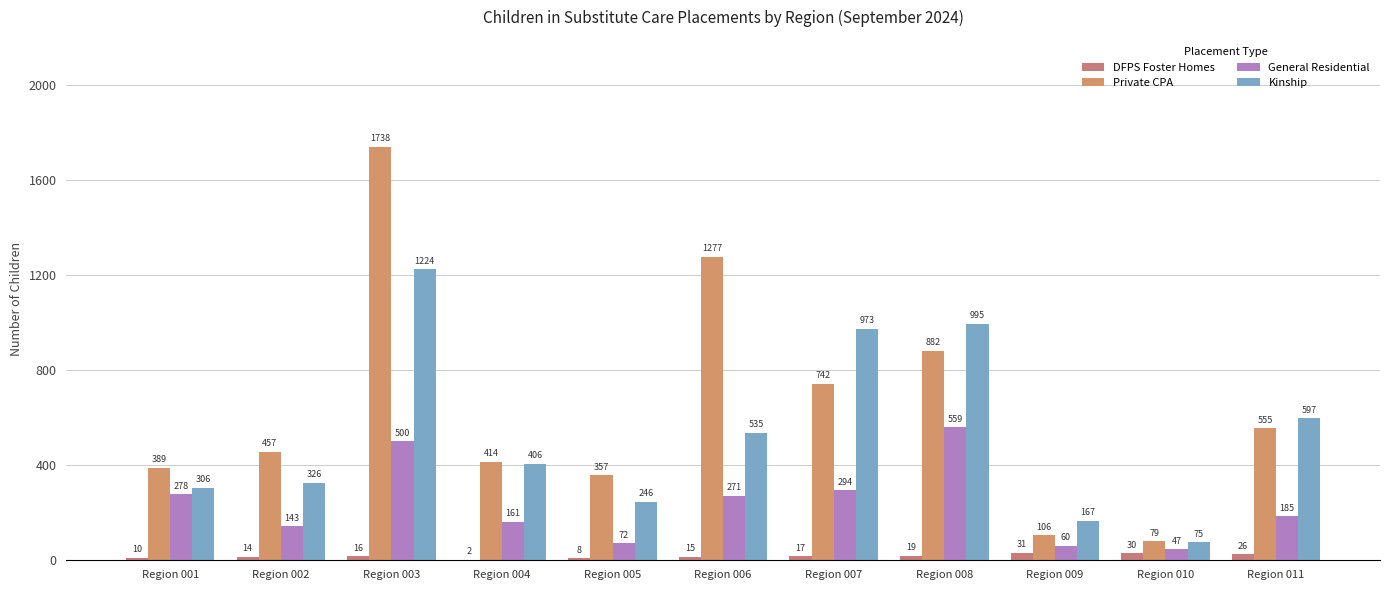

What is the difference between the highest and lowest values at Region 006?

1262